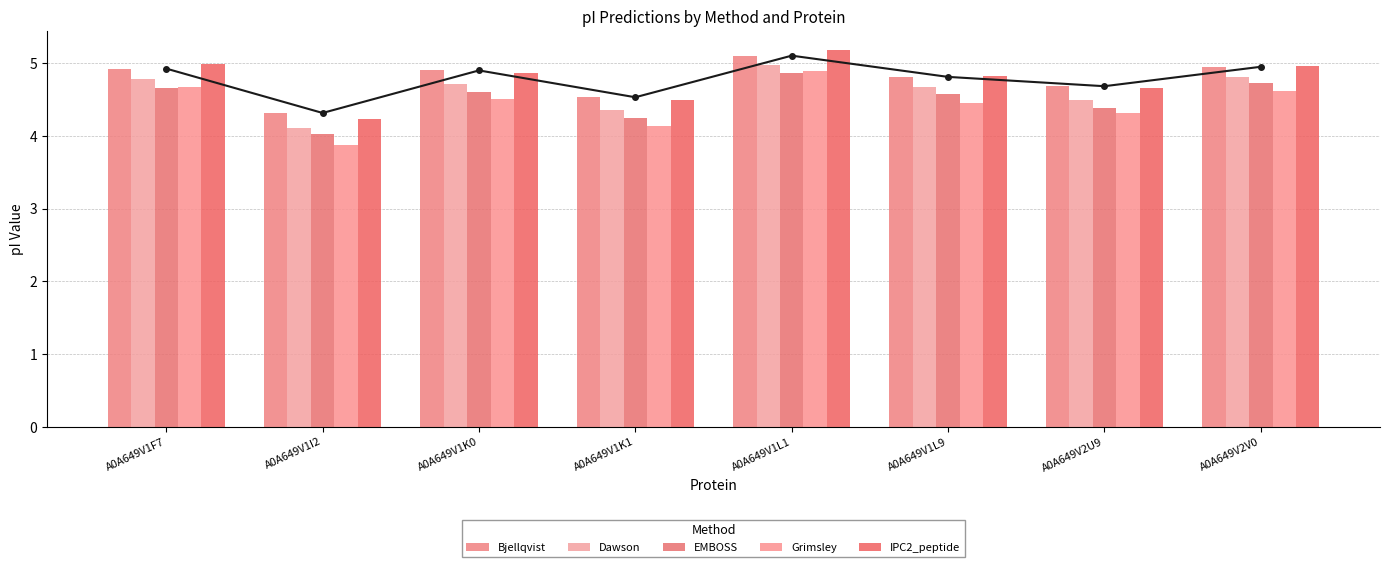

At which category is the sum across all series the highest?

A0A649V1L1